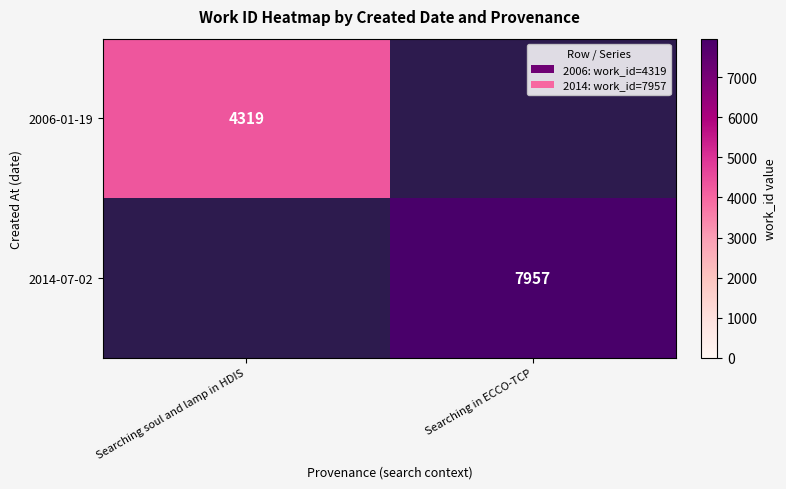

The 2014-07-02 series shows 5136 at Searching in ECCO-TCP. True or false?

False